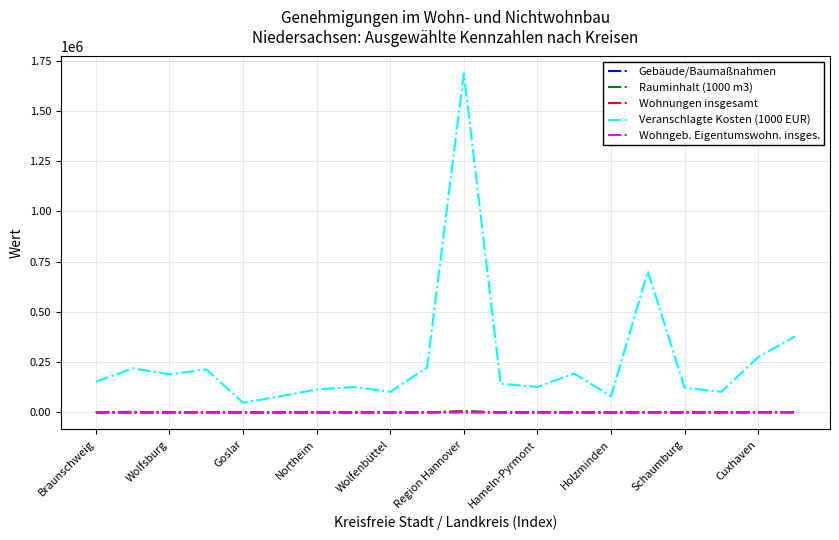

True or false: Wohngeb. Eigentumswohn. insges. and Rauminhalt (1000 m3) cross at least once.

False